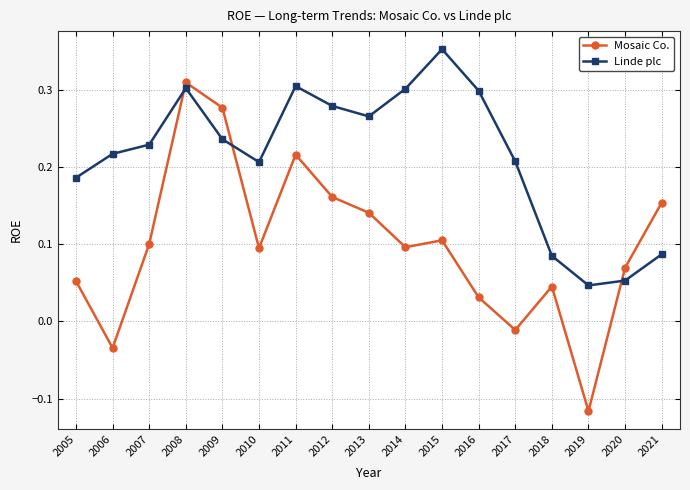

Which series has the largest total across all categories?

Linde plc